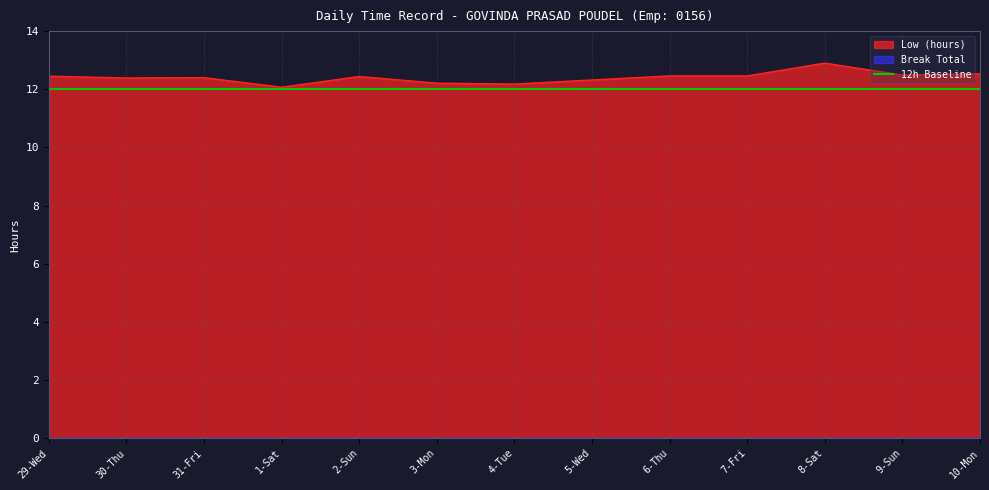

What is the difference between the values at 4-Tue and 30-Thu?

0.2